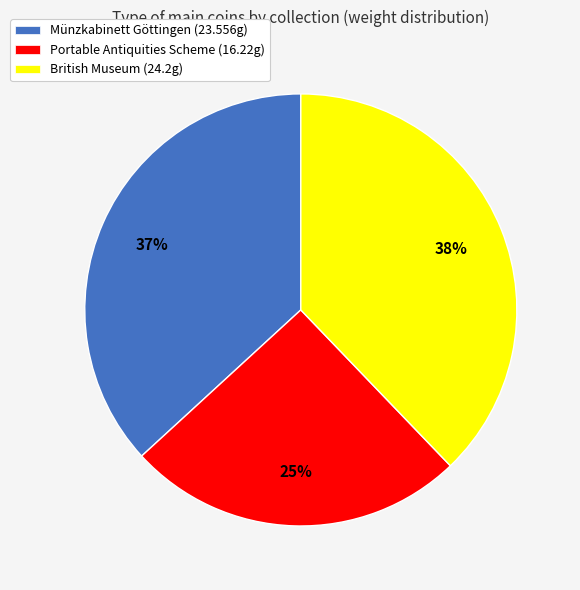

True or false: Portable Antiquities Scheme accounts for 11% of the total.

False